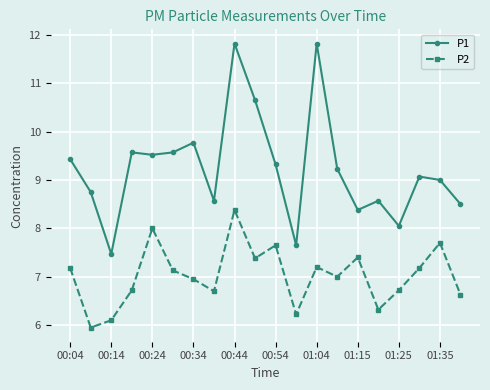

What is the difference between the maximum and minimum values in the P2 series?

2.4